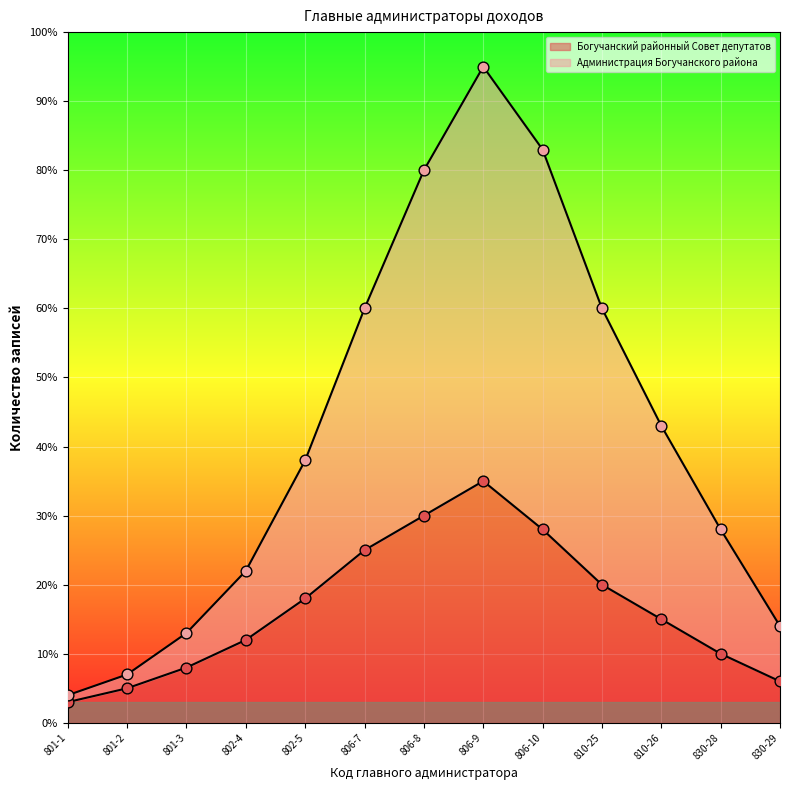

Which series contains the lowest Y value?

Богучанский районный Совет депутатов